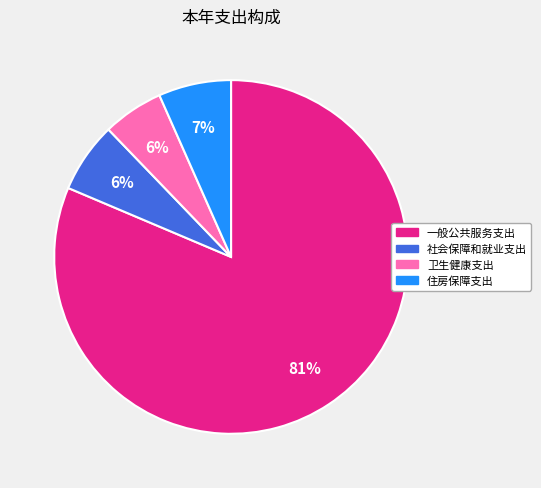

The 住房保障支出 slice represents 7% of the pie. True or false?

True